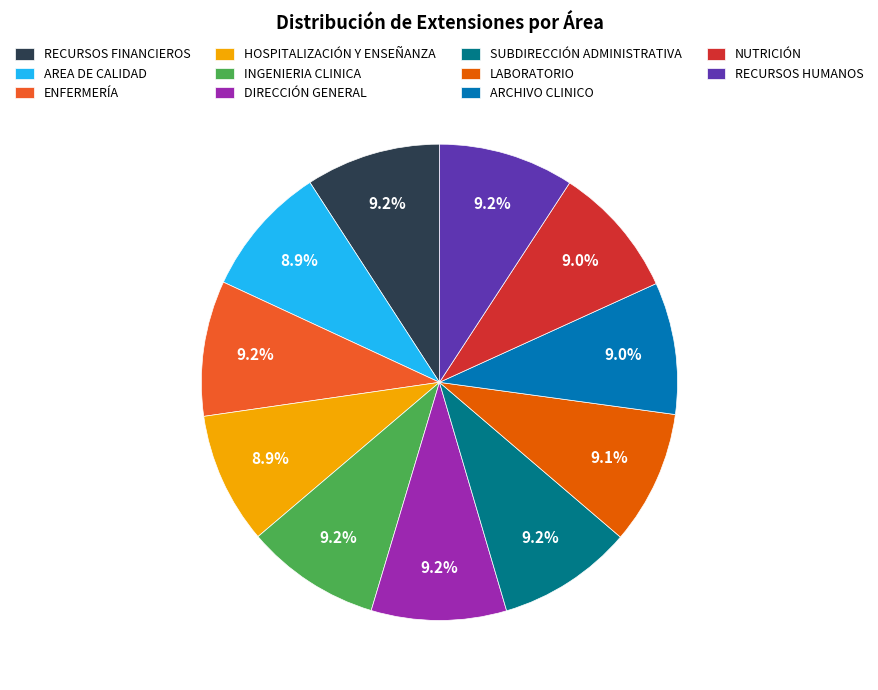

What percentage is NOT represented by DIRECCIÓN GENERAL?

90.8%